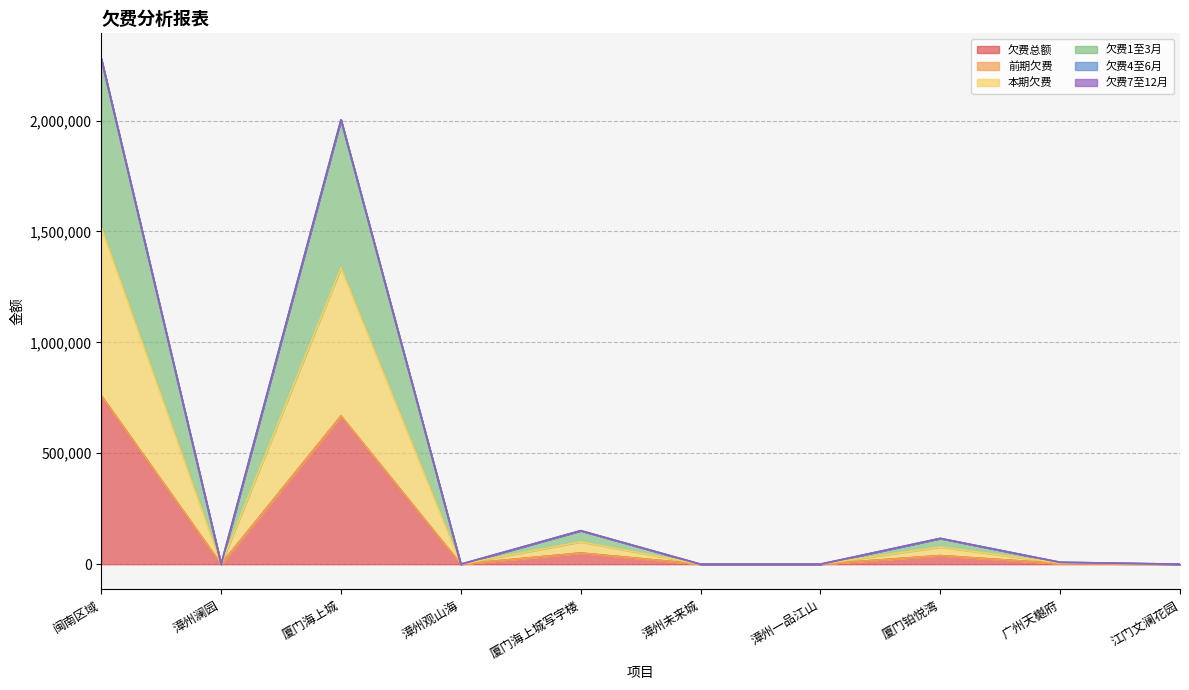

How many values in the 欠费总额 series exceed 2846?

5